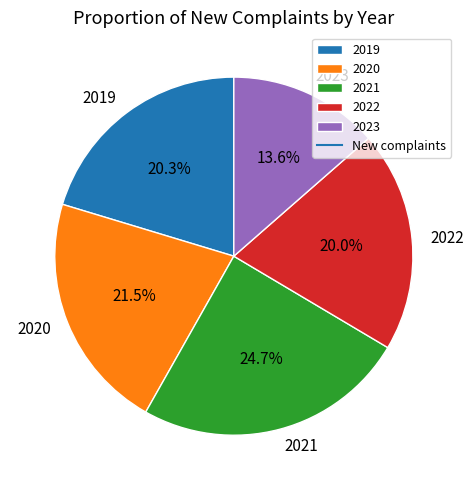

Is there a majority slice in this chart?

No